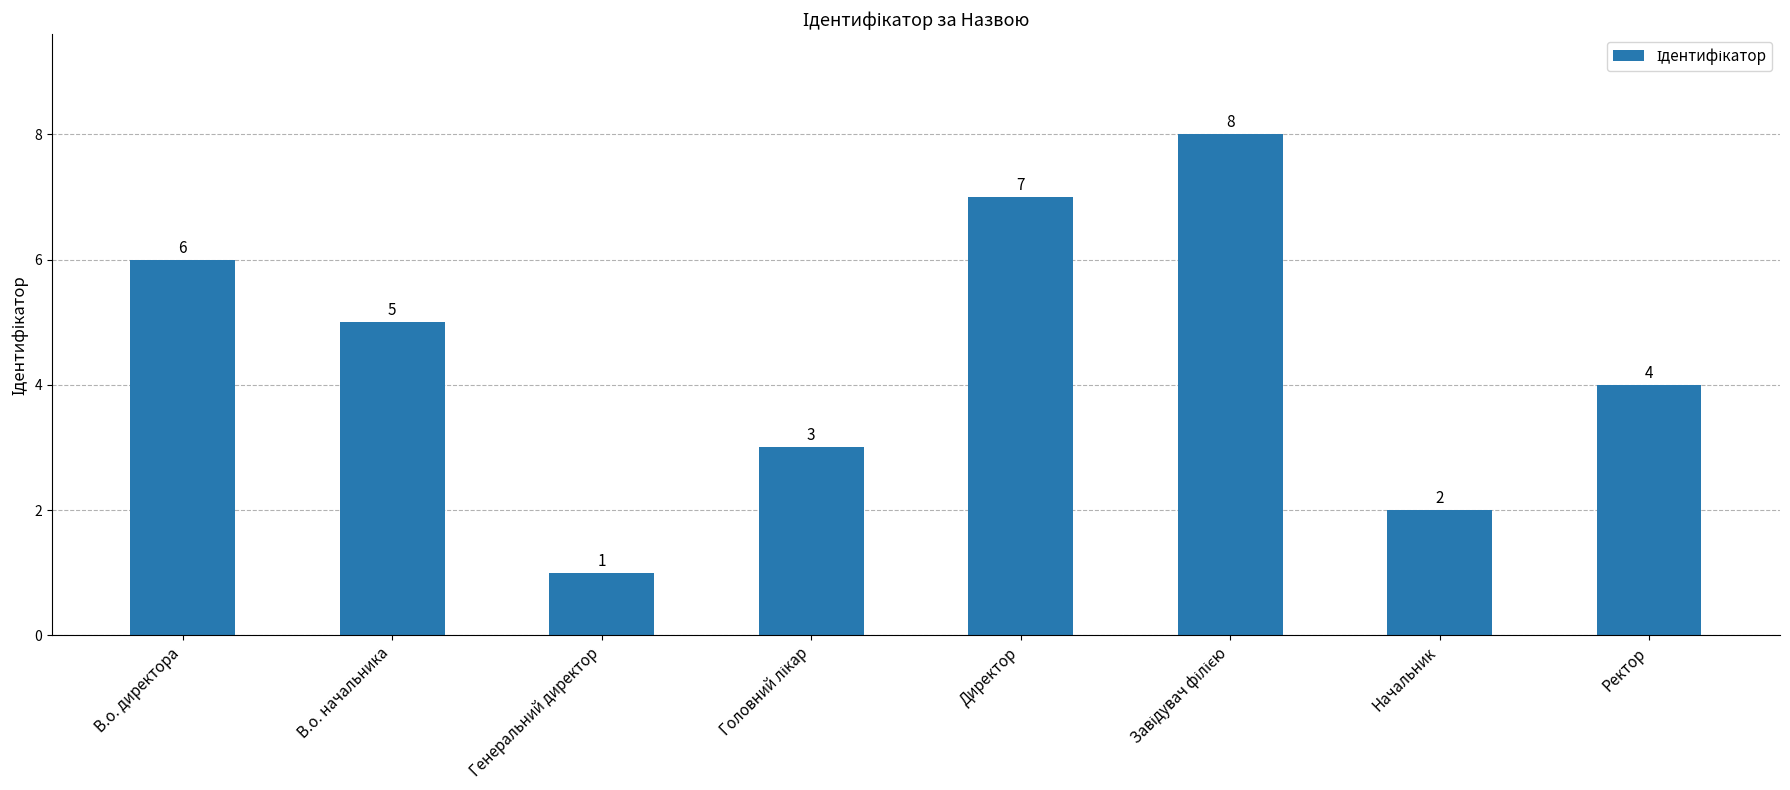

How many series are shown in this chart?

1